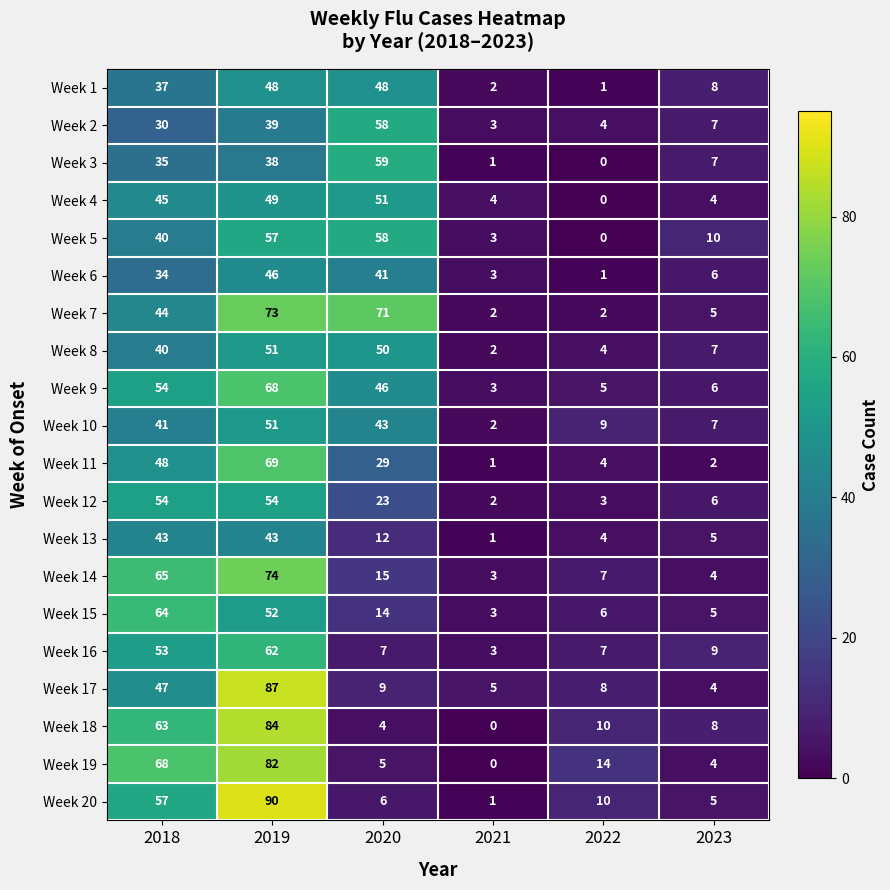

List the labels in order of Week 10 value, smallest first.

2021, 2023, 2022, 2018, 2020, 2019